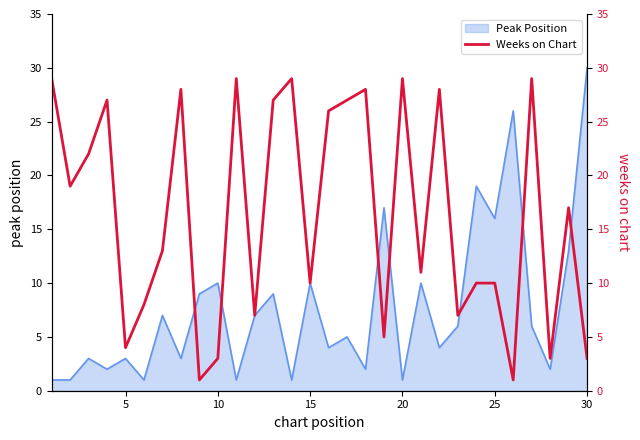

What is the sum of all values?

490